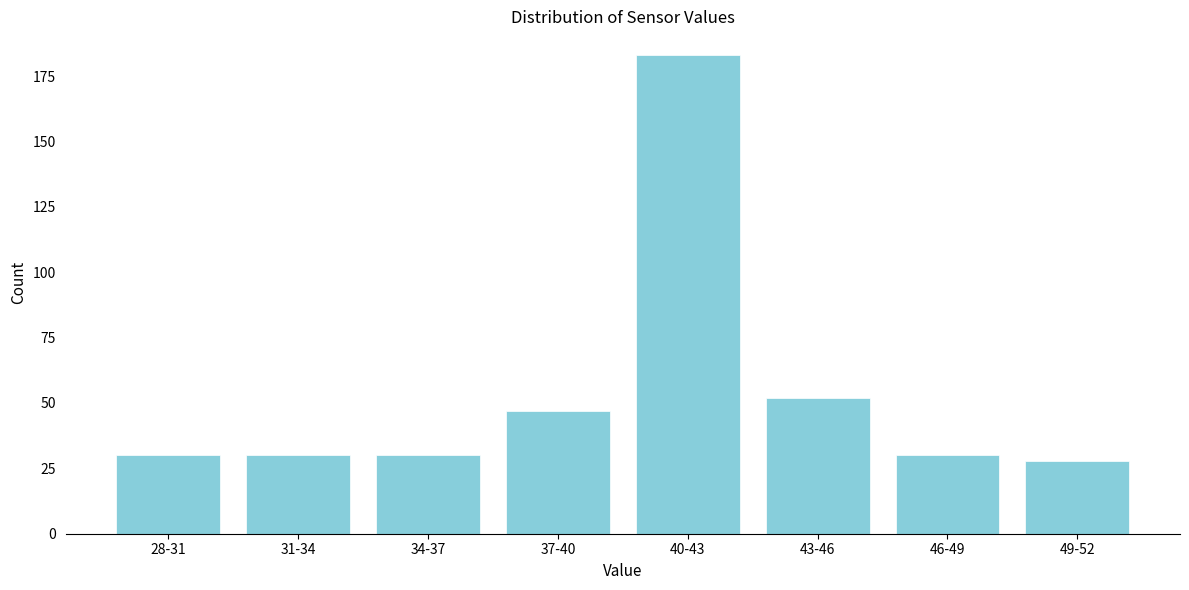

Reading left to right, list all the values displayed in this chart.

28-31=30	31-34=30	34-37=30	37-40=47	40-43=183	43-46=52	46-49=30	49-52=28